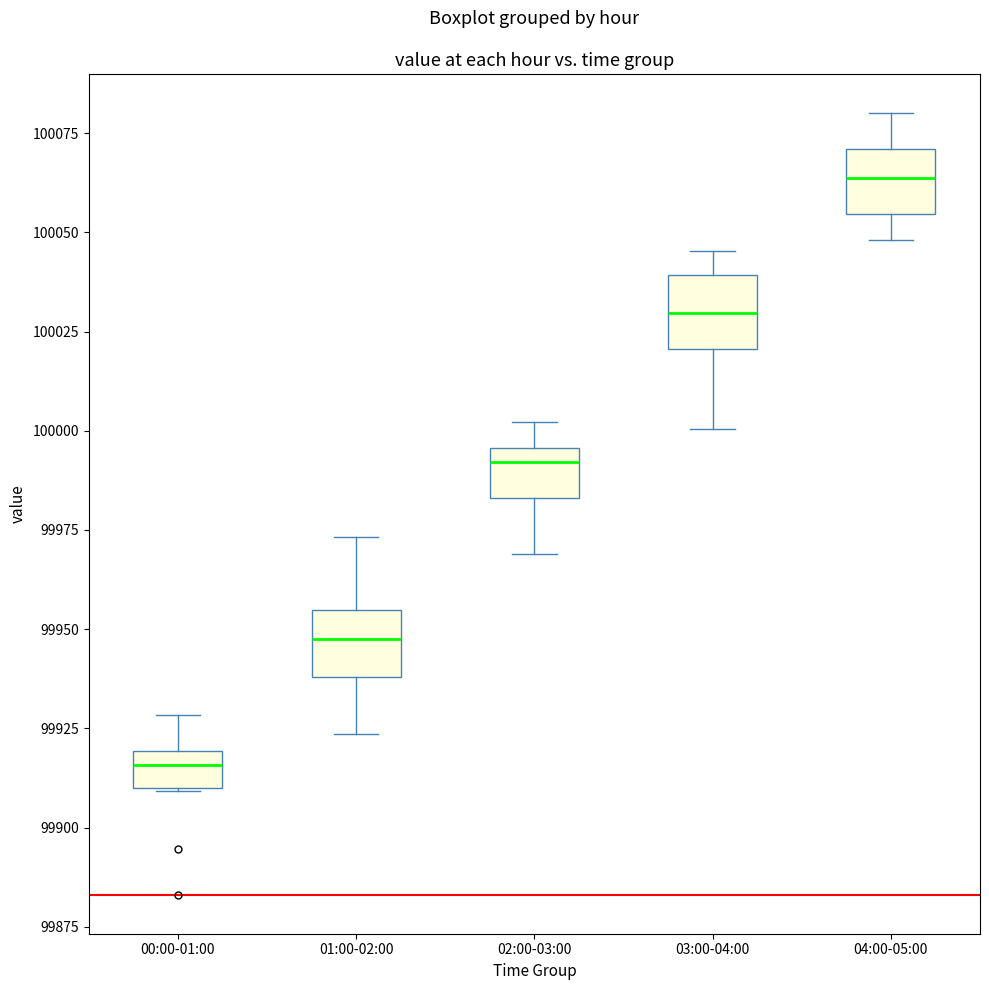

Reading left to right, read every box against the y-axis: the position of its median line, the range the box covers, and the ends of its whiskers. The values are not printed on the chart, so give them approximately, as read against the axis.

00:00-01:00: median 99915, box 99910 to 99920, whiskers 99910 to 99930
01:00-02:00: median 99950, box 99940 to 99955, whiskers 99925 to 99975
02:00-03:00: median 99990, box 99985 to 99995, whiskers 99970 to 100000
03:00-04:00: median 100030, box 100020 to 100040, whiskers 100000 to 100045
04:00-05:00: median 100065, box 100055 to 100070, whiskers 100050 to 100080